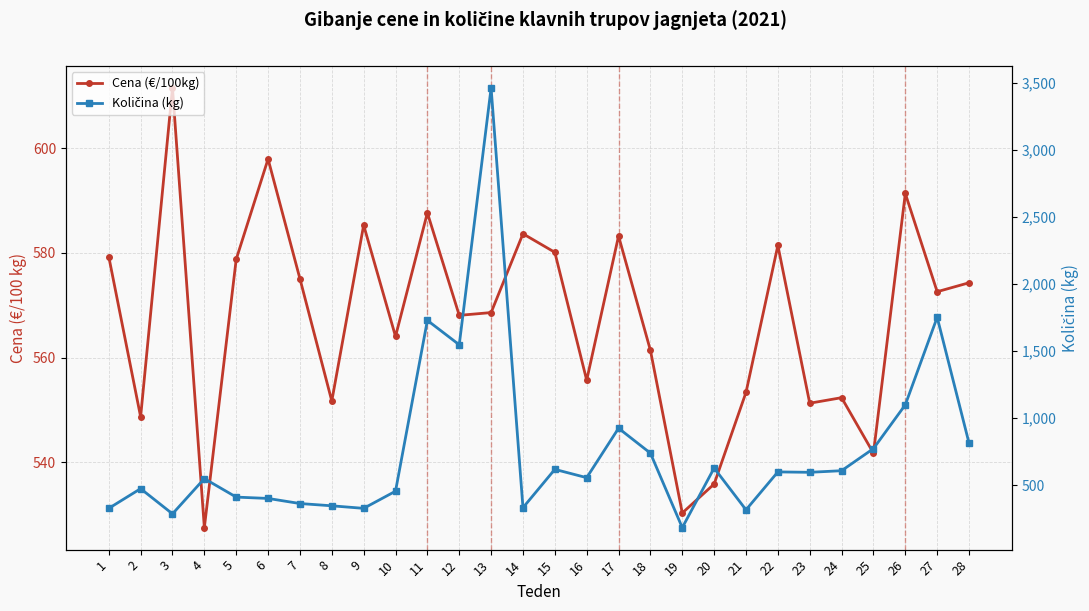

Which series has the largest range (max minus min)?

Količina (kg)